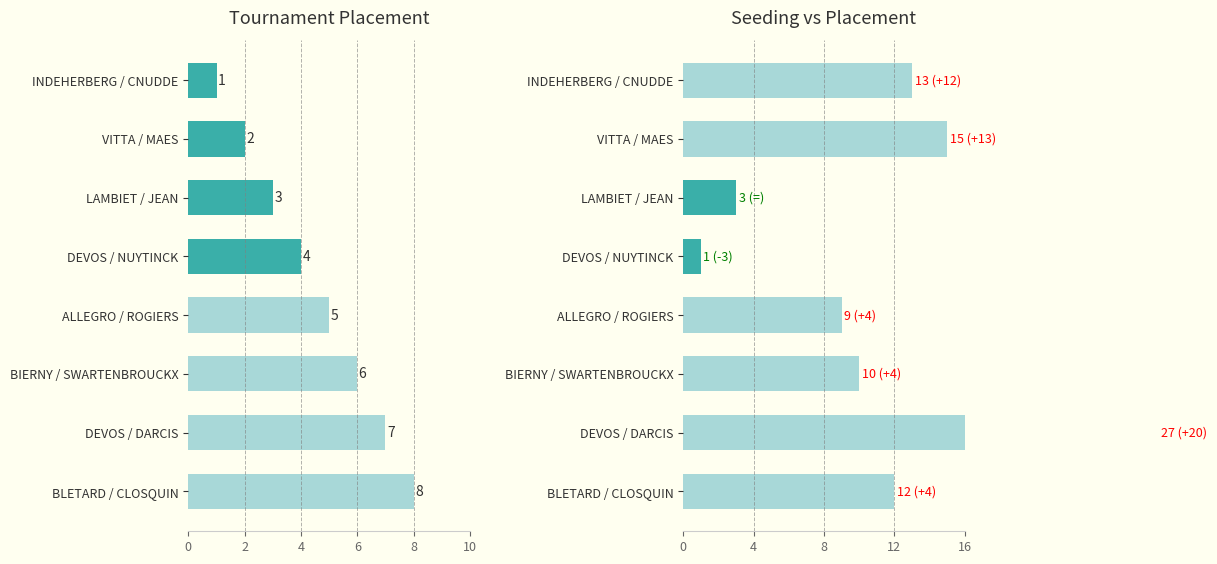

What are all the series names shown in the legend?

Placement, Seeding